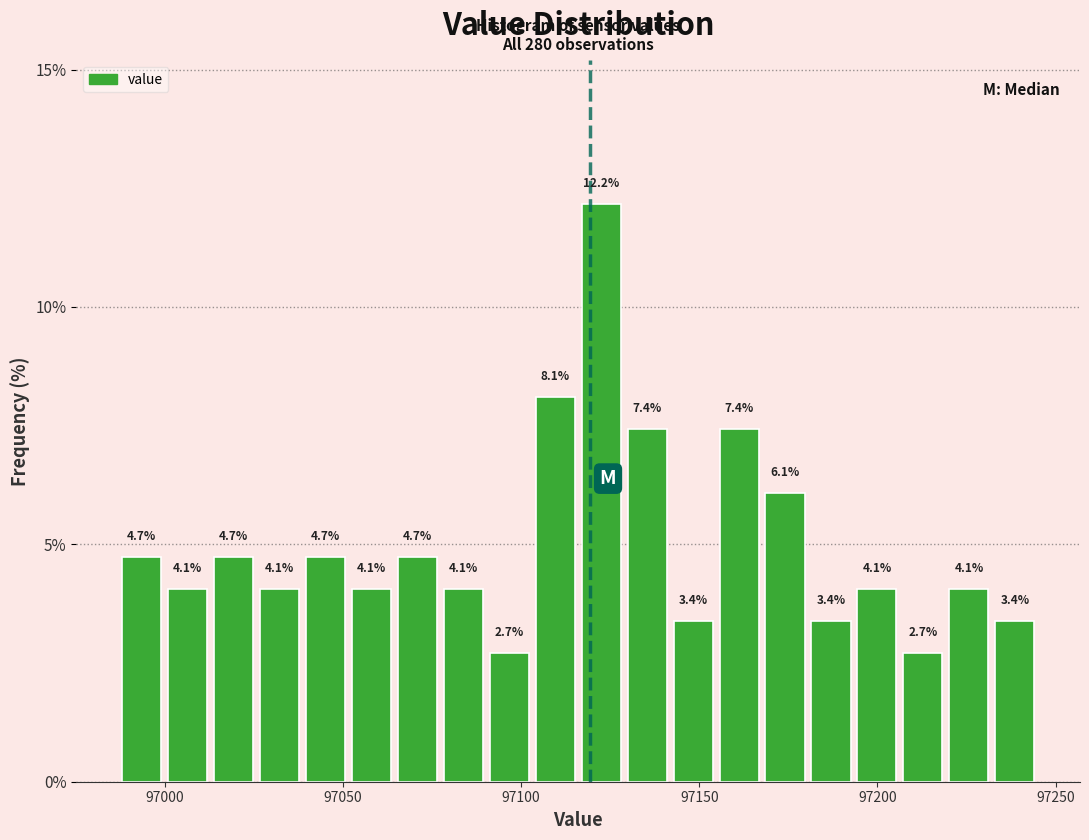

Around what value on the x-axis is the tallest bar? Give the approximate position of its centre, as read against the axis.

97120